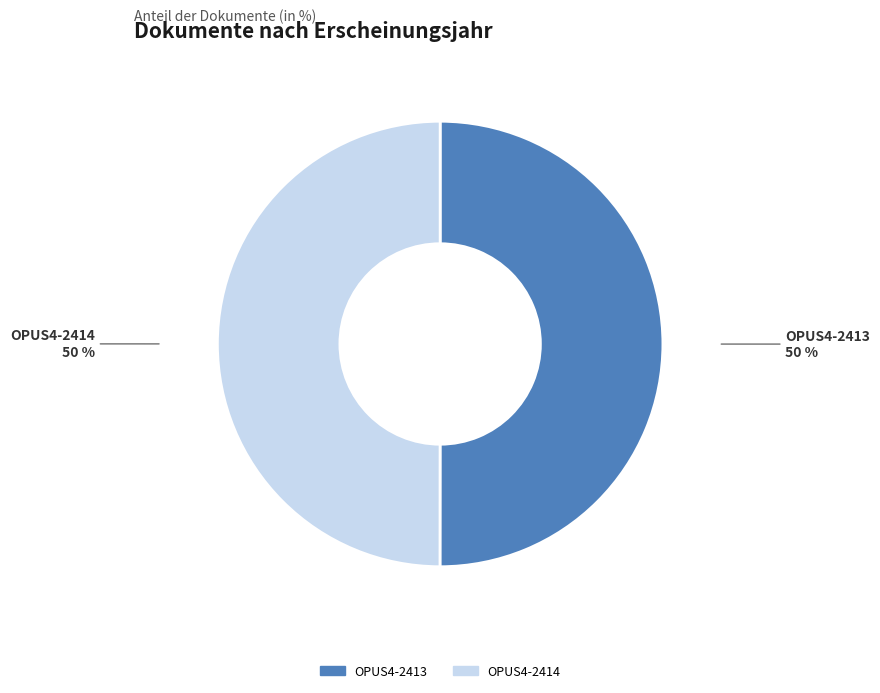

True or false: OPUS4-2413 accounts for 63% of the total.

False